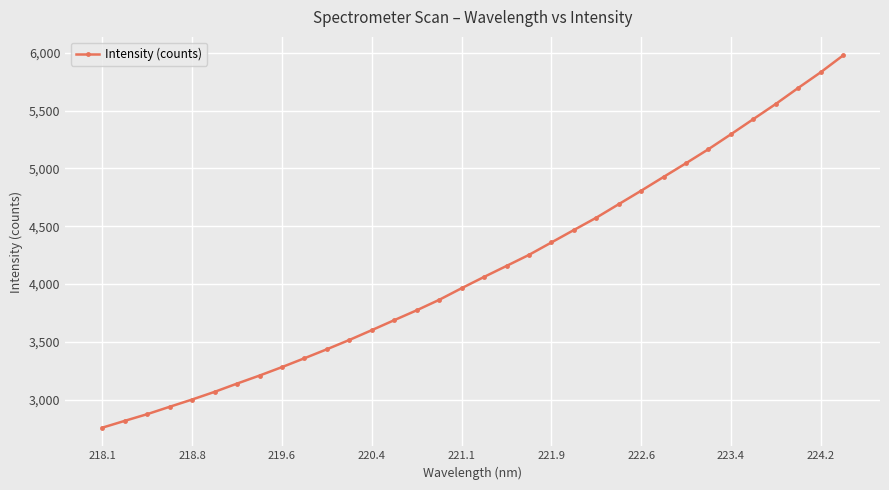

Reading right to left, extract all data points from this chart.

5975.8	5829.8	5694.8	5556.4	5425.5	5294.3	5165.6	5044.4	4925.8	4806.5	4690.1	4573.3	4466.7	4359.2	4251.8	4156.2	4061.2	3963.7	3863.1	3772.7	3687.5	3601.1	3516.2	3435.9	3358.0	3281.4	3208.3	3138.9	3067.4	3001.1	2938.3	2874.5	2816.6	2757.5